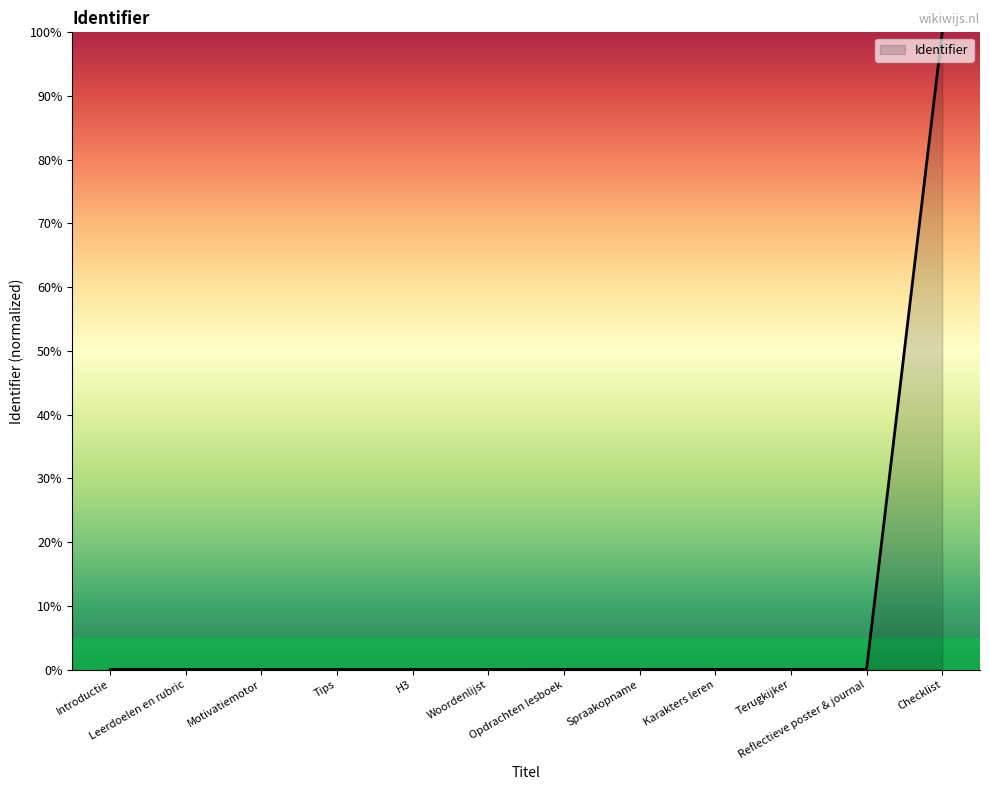

Is it true that the value at Woordenlijst is 0.0?

True